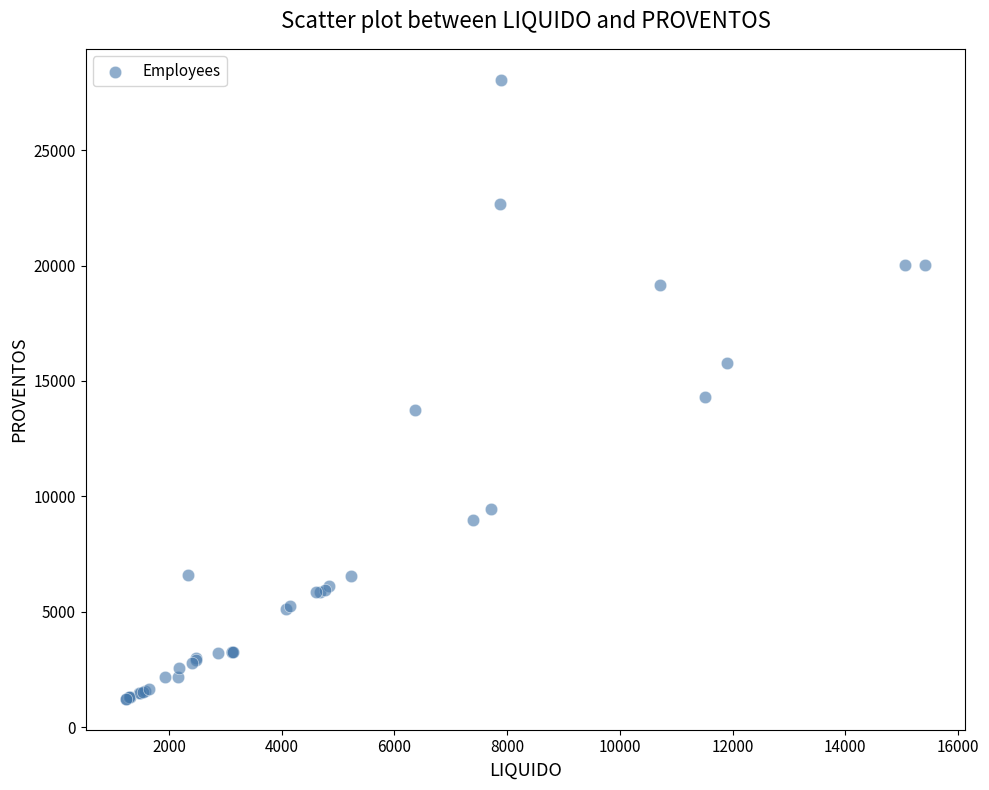

What Y value in the scatter plot is closest to 14638?

14323.9